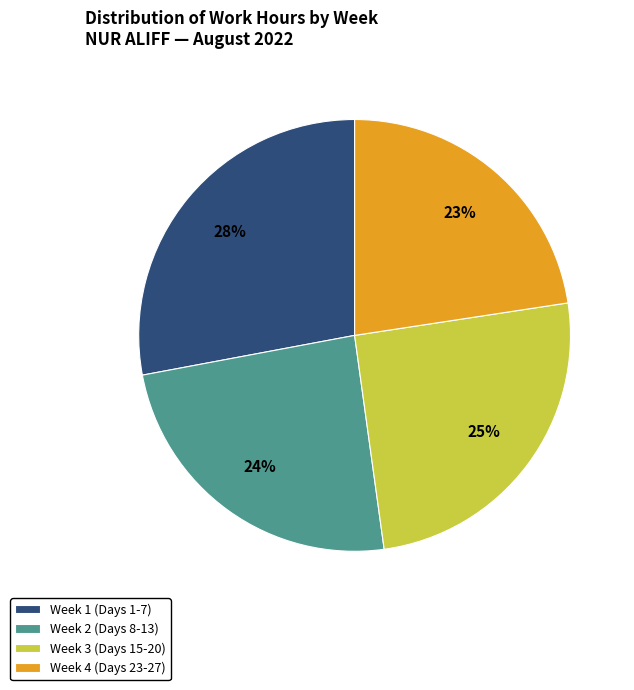

Is the sum of Week 2 (Days 8-13) and Week 1 (Days 1-7) greater than half?

Yes